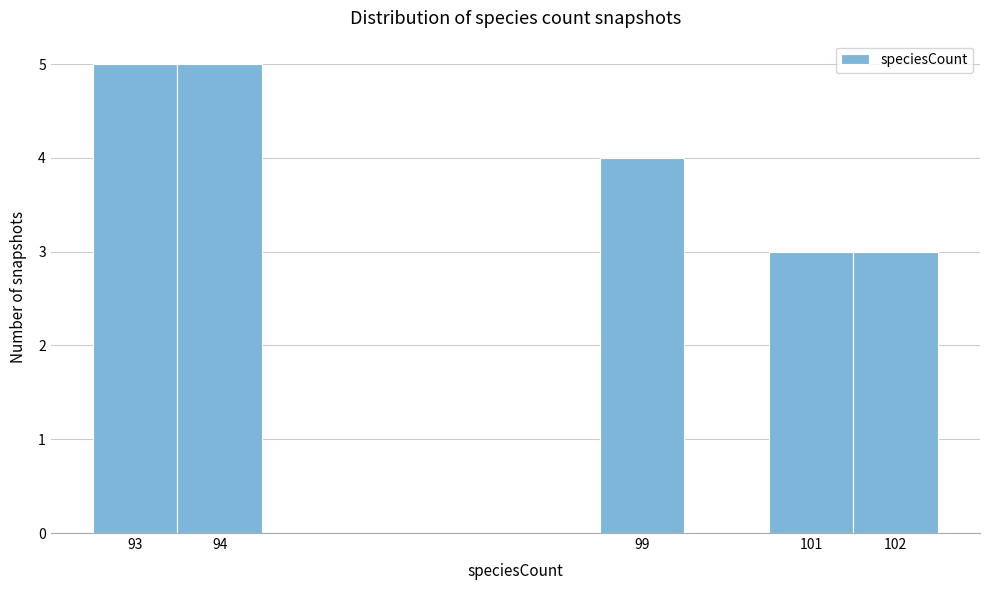

Reading left to right, transcribe this chart: for each bar, give the range it covers on the x-axis and its height. The values are not printed on the chart, so give them approximately, as read against the axis.

92.5 to 93.5: 5
93.5 to 94.5: 5
94.5 to 95.5: 0
95.5 to 96.5: 0
96.5 to 97.5: 0
97.5 to 98.5: 0
98.5 to 99.5: 4
99.5 to 100.5: 0
100.5 to 101.5: 3
101.5 to 102.5: 3